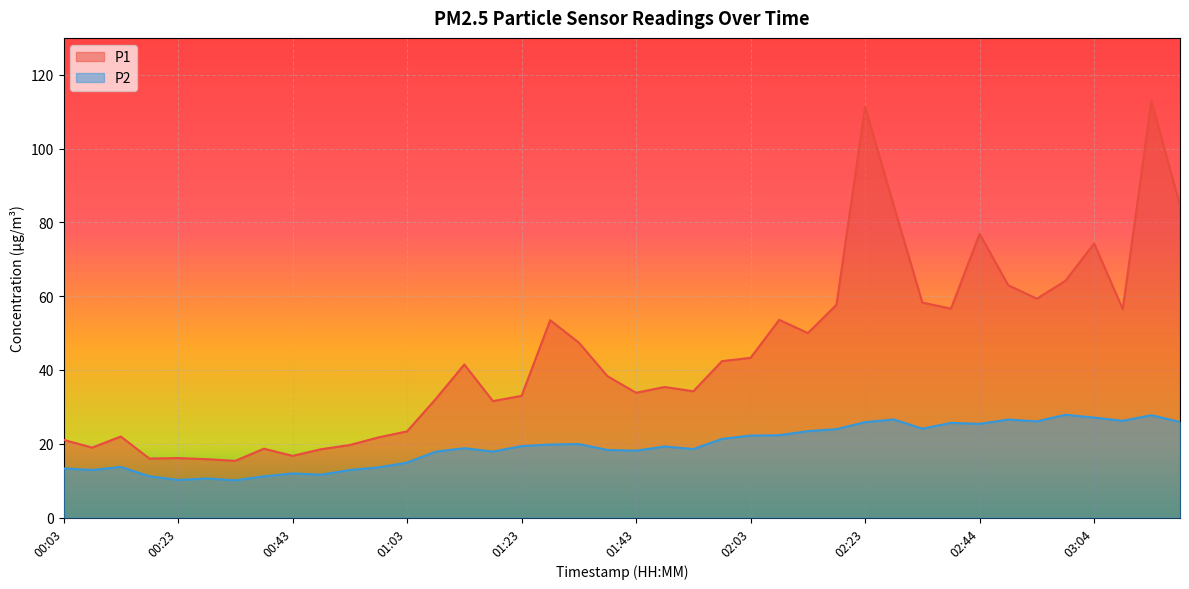

Which category has the lowest value in the P1 series?

00:33